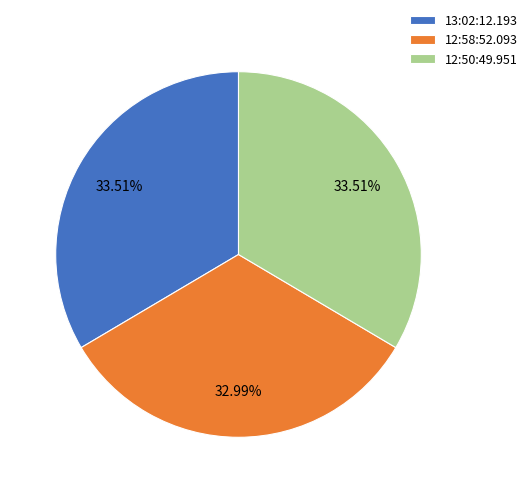

True or false: 13:02:12.193 accounts for 44% of the total.

False